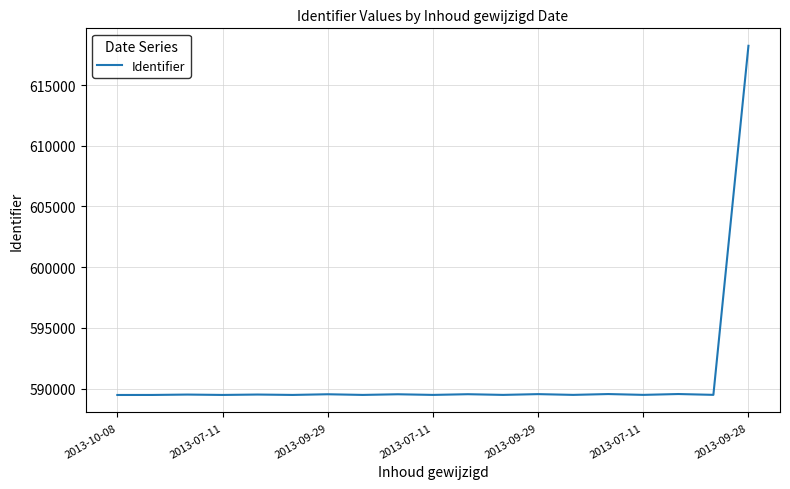

What is the difference between the maximum and minimum values?

28766